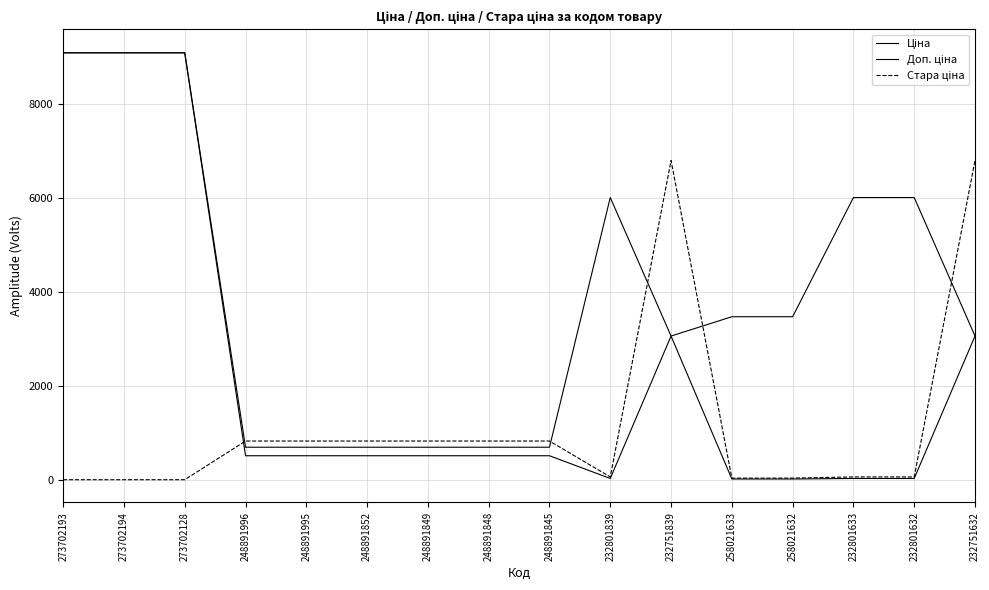

In Стара ціна, how many points are lower than both neighbors (excluding endpoints)?

1